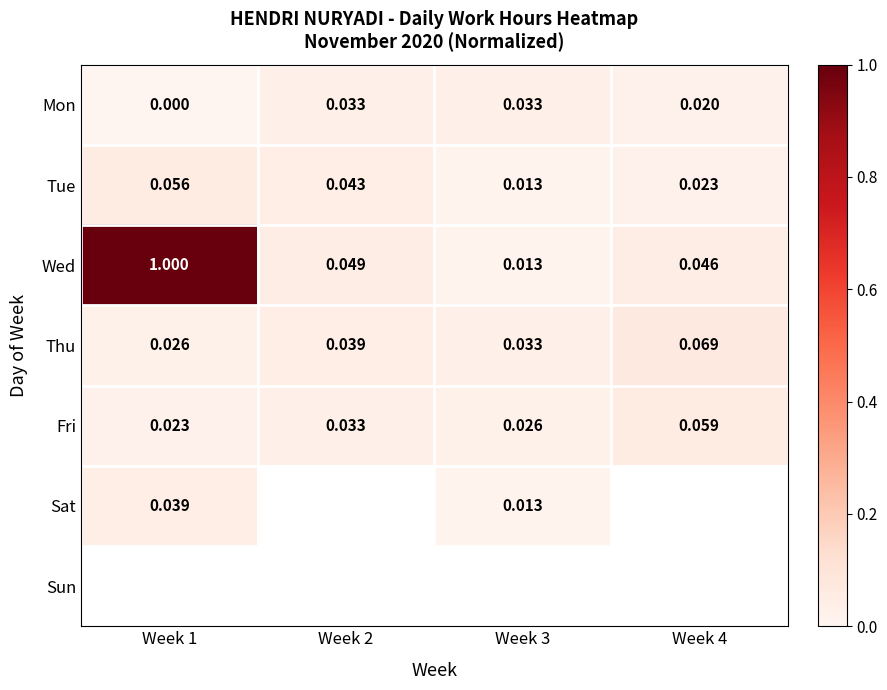

Is the value of Wed at Week 2 greater than the value of Mon at Week 2?

Yes